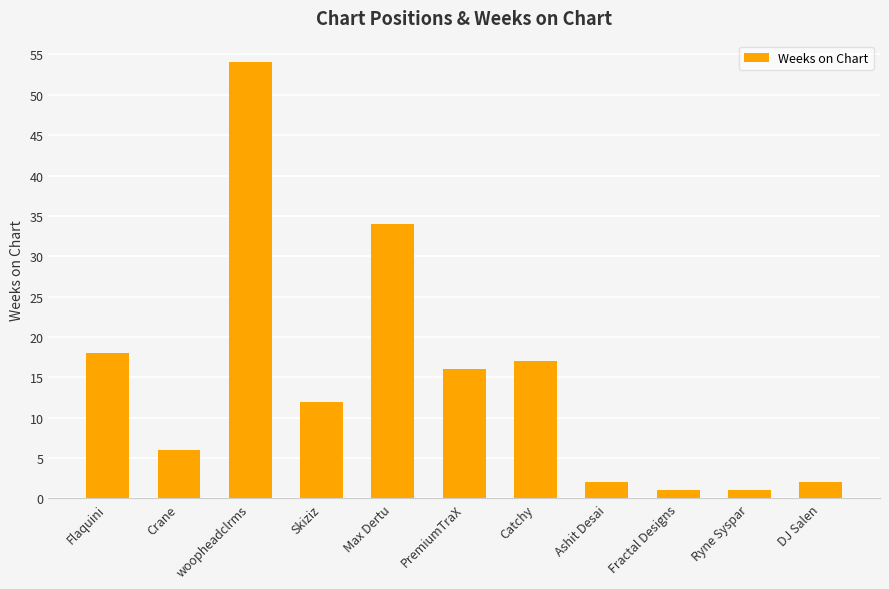

What value does the data have at Catchy?

17